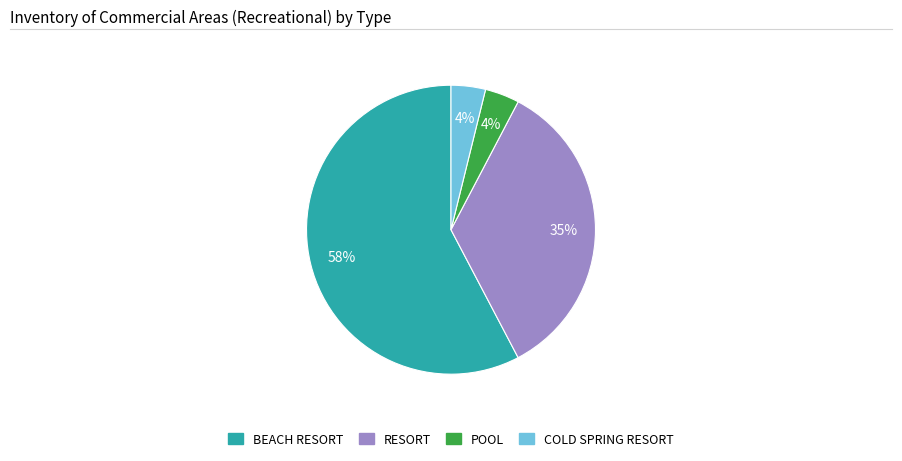

What is the largest slice in the pie chart?

BEACH RESORT